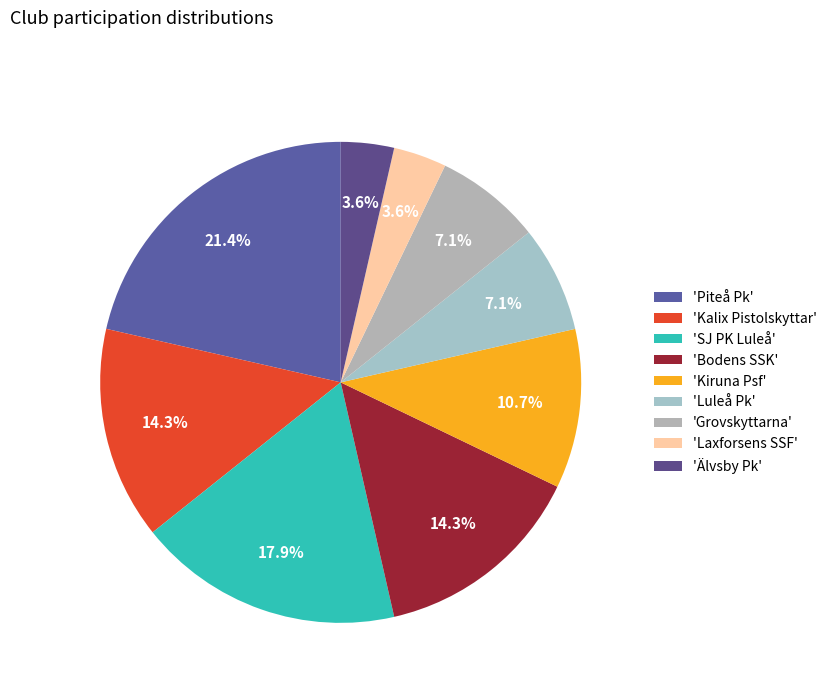

Which category has the biggest portion of the pie?

'Piteå Pk'